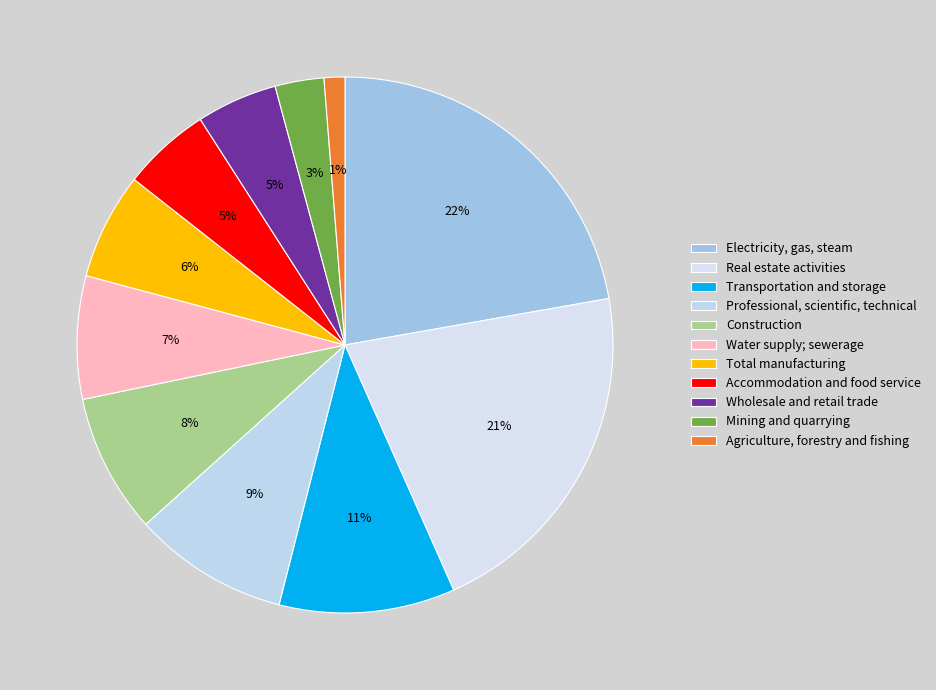

Is the sum of Total manufacturing and Water supply; sewerage greater than half?

No